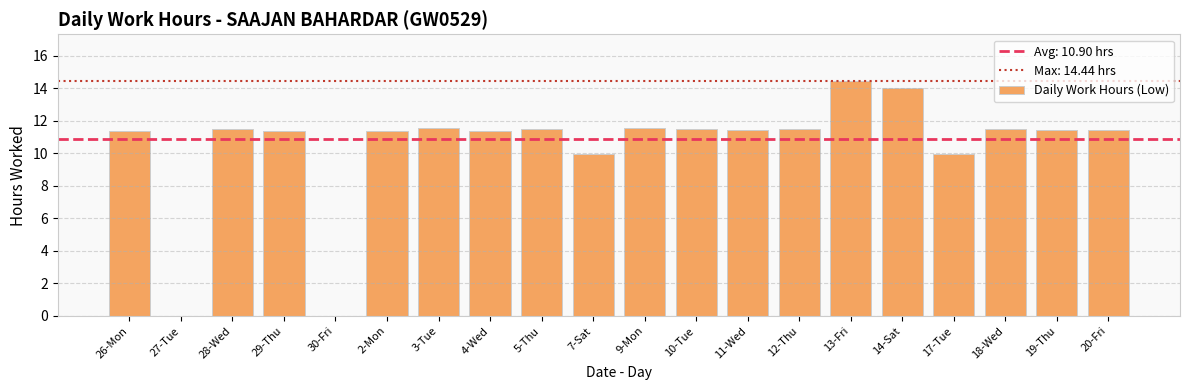

What is the approximate value at 26-Mon?

11.4